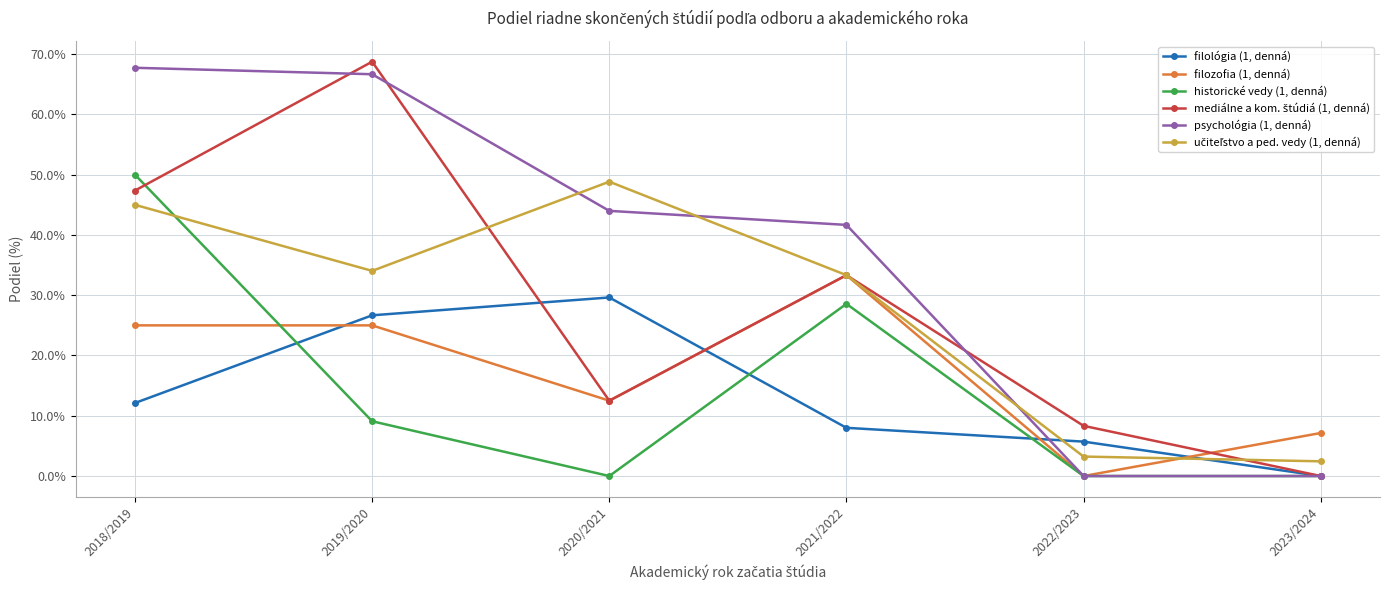

What is the sum of all filozofia (1, denná) values?

103.0